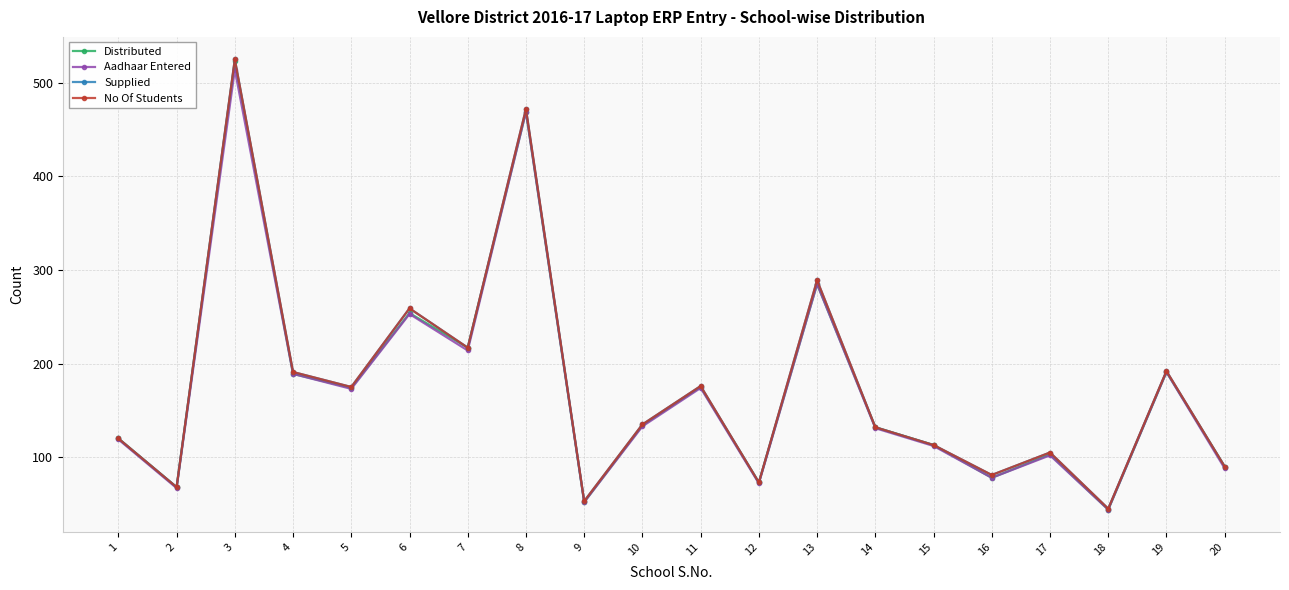

Is this an area chart (filled region under the line)?

No